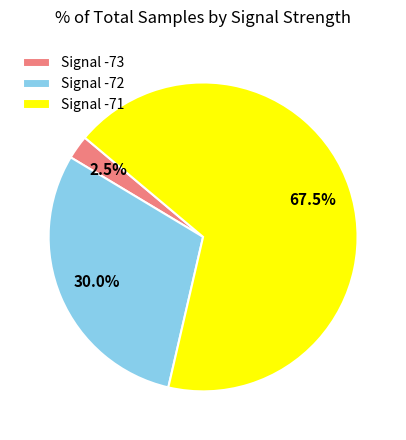

Between Signal -71 and Signal -73, which is larger?

Signal -71